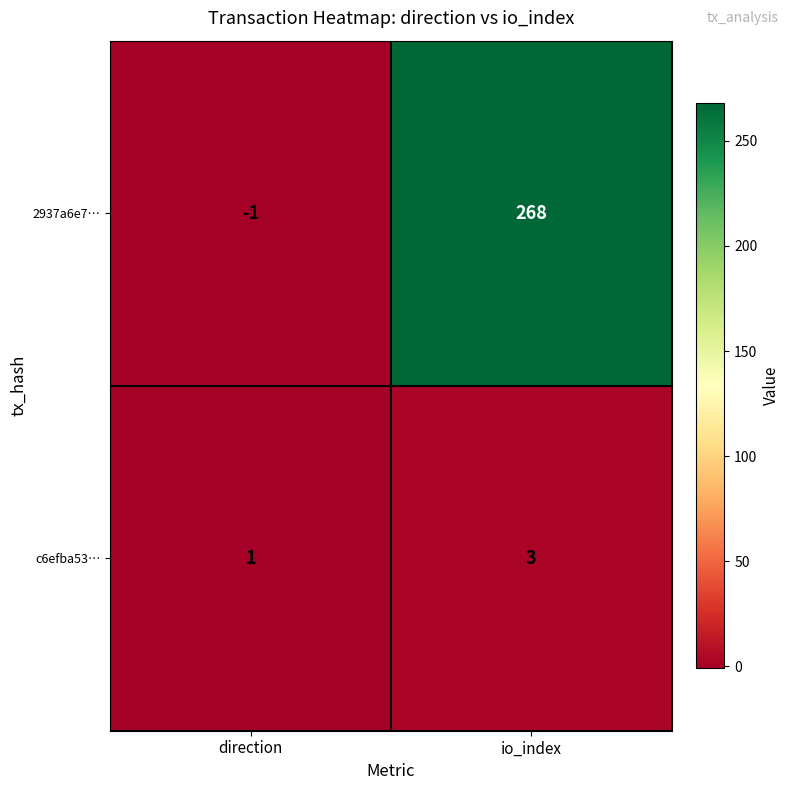

What is the average value of the 2937a6e7… series?

134